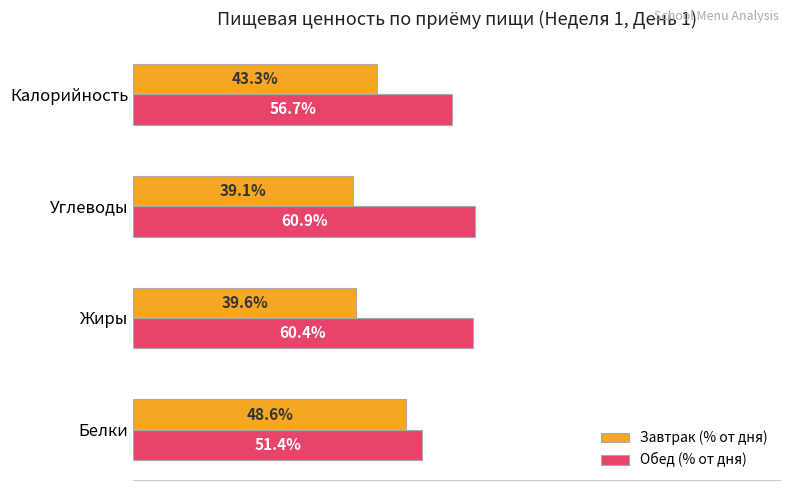

Where is Обед (% от дня) nearest to the value 56?

Калорийность